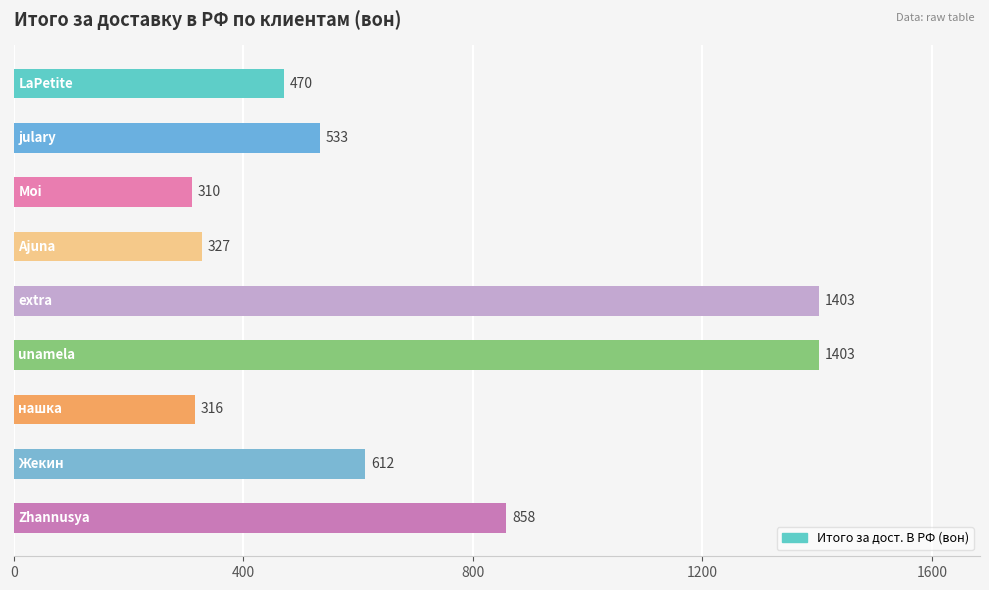

What is the greatest value displayed?

1403